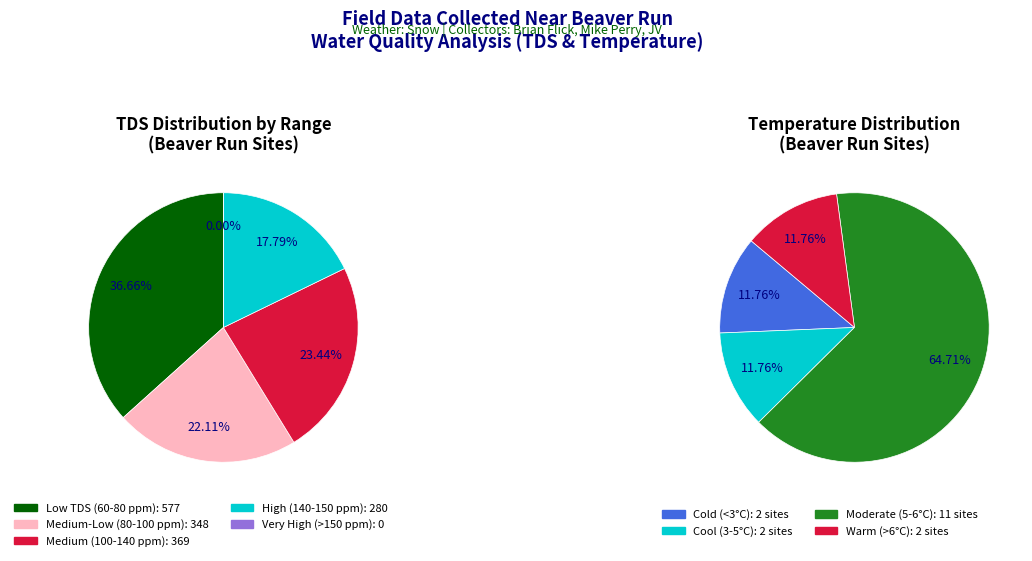

The A-11 slice represents 17% of the pie. True or false?

False